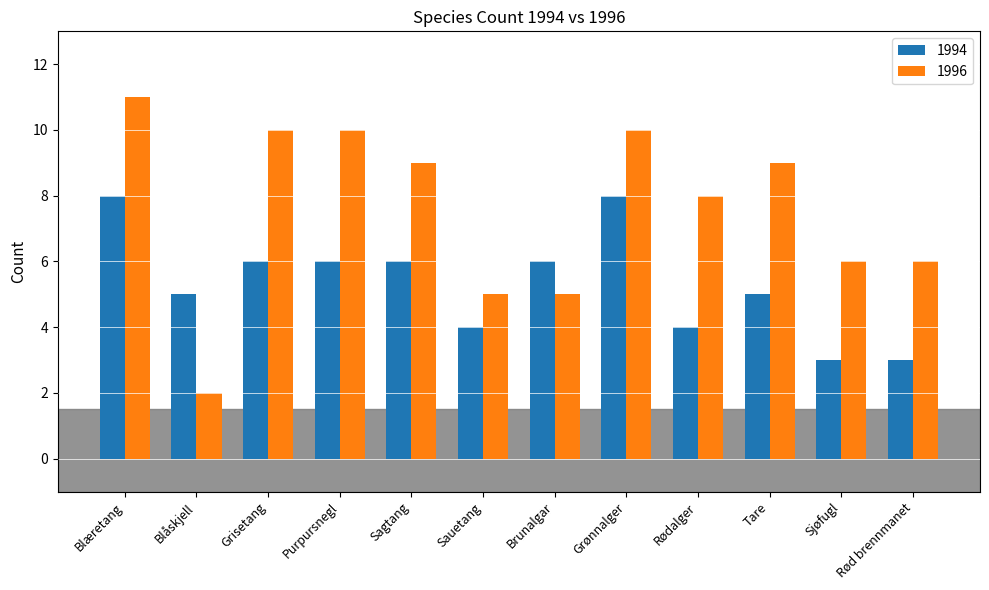

What is the sum of all 1994 values?

64